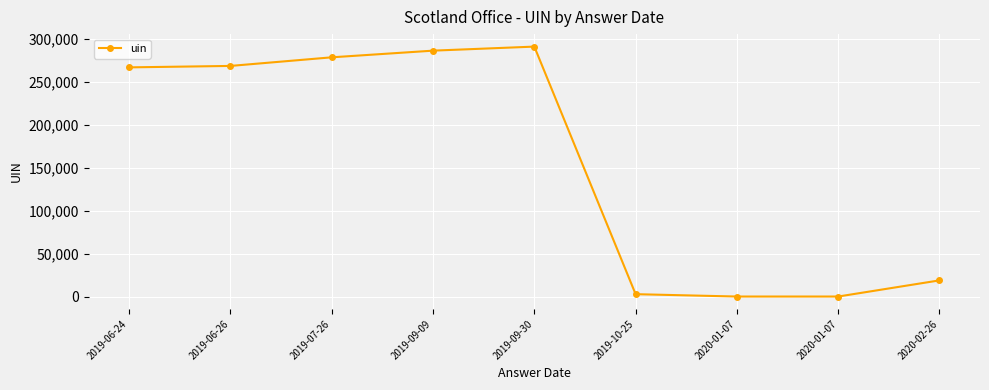

Does the chart have visible grid lines?

Yes